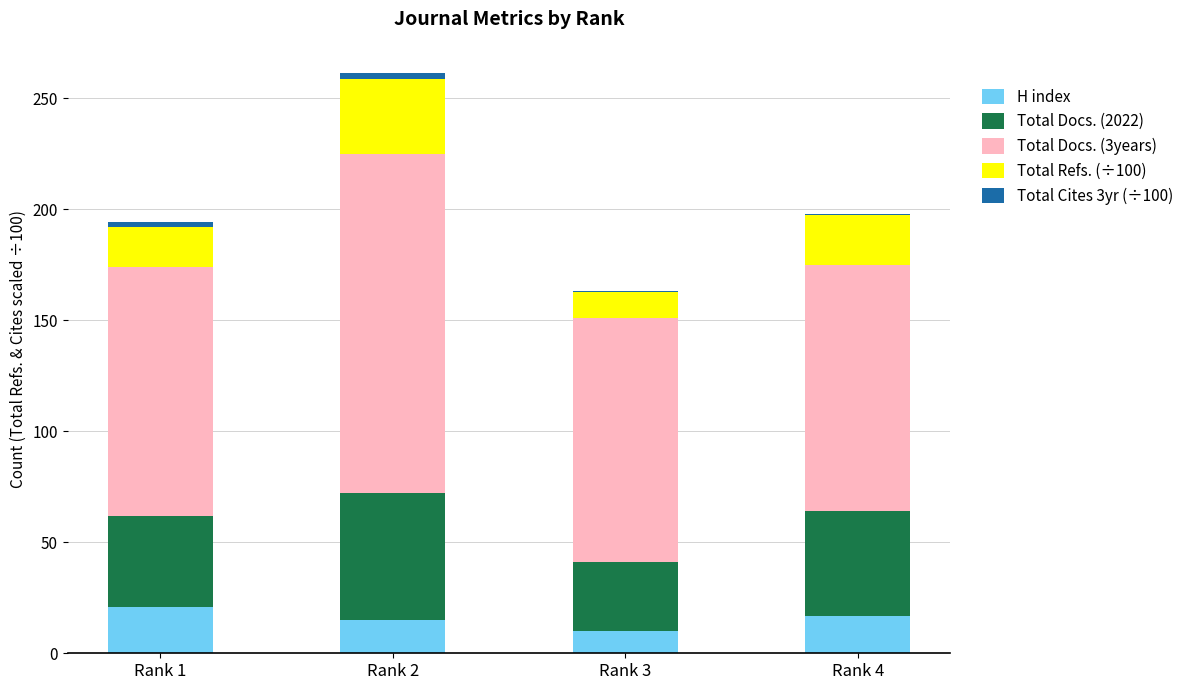

The value of H index at Rank 4 is 17.0. True or false?

True